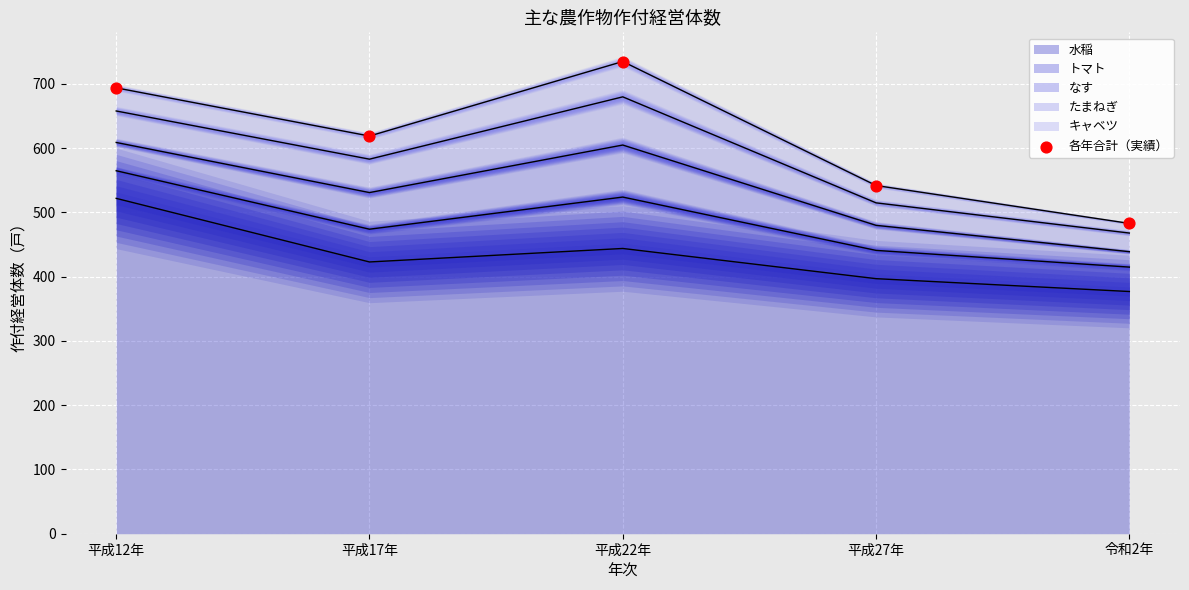

Approximately how many times larger is the value at 平成12年 compared to 平成22年?

0.9